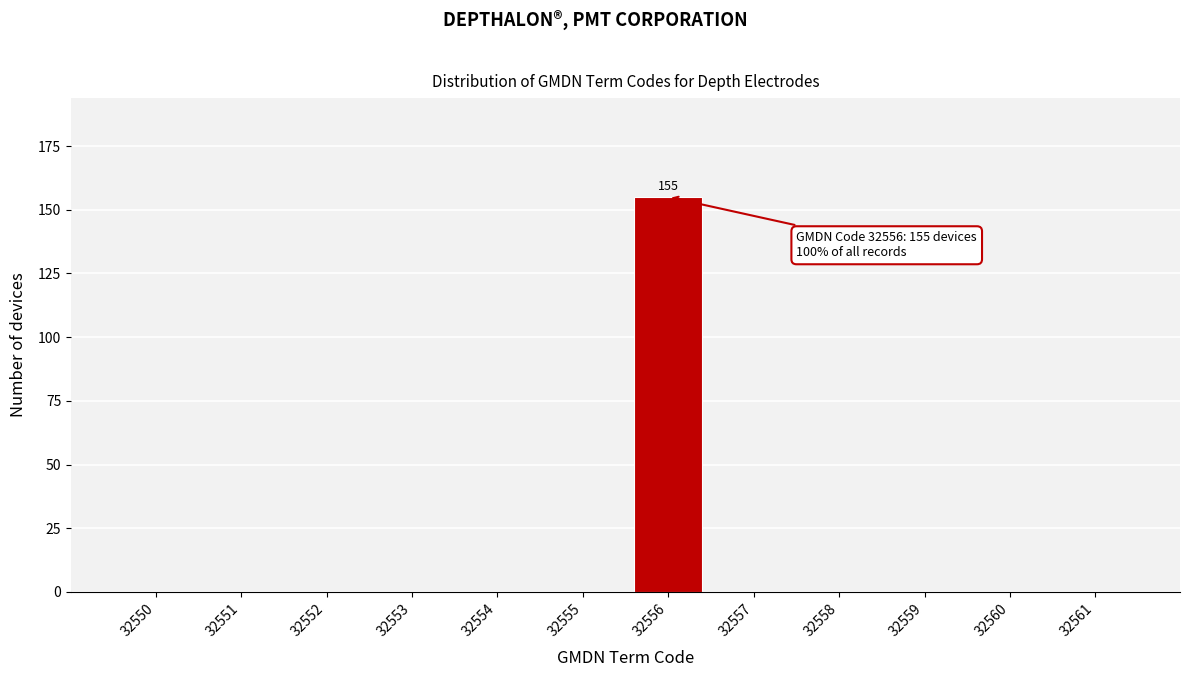

Reading left to right, what are all the values shown in this chart?

32550=0	32551=0	32552=0	32553=0	32554=0	32555=0	32556=155	32557=0	32558=0	32559=0	32560=0	32561=0